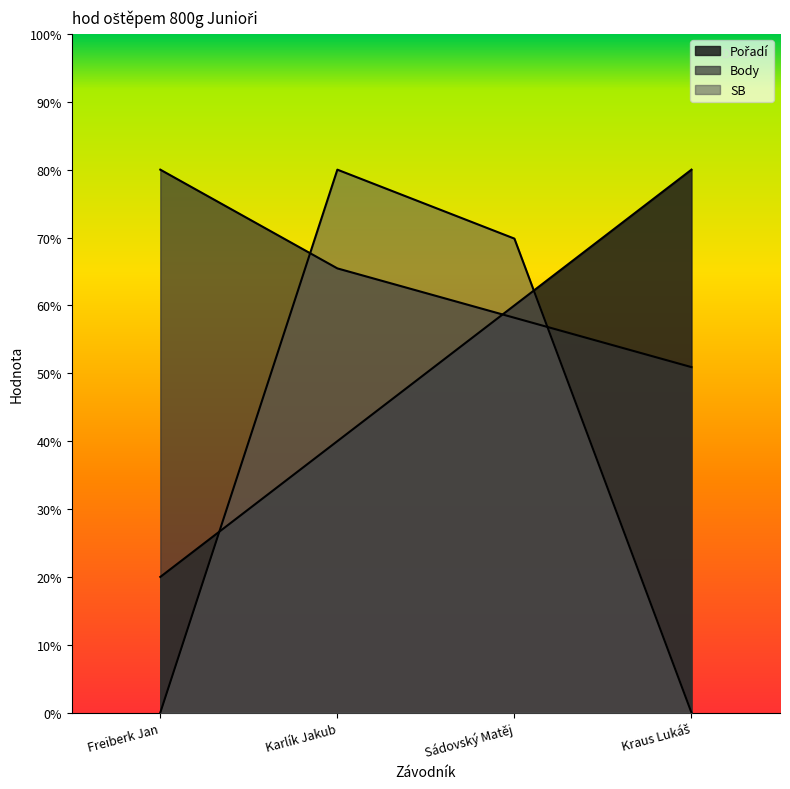

What is the maximum value for Body?

80.0